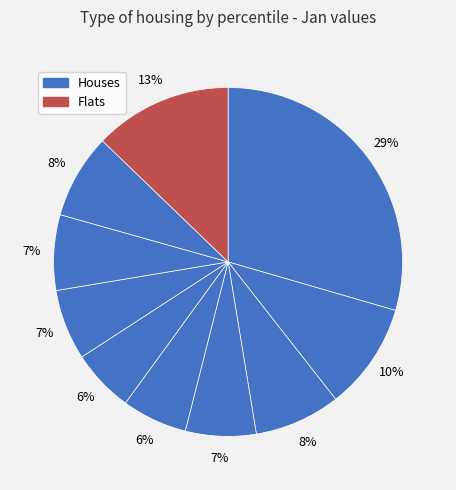

How many segments does this pie chart have?

10